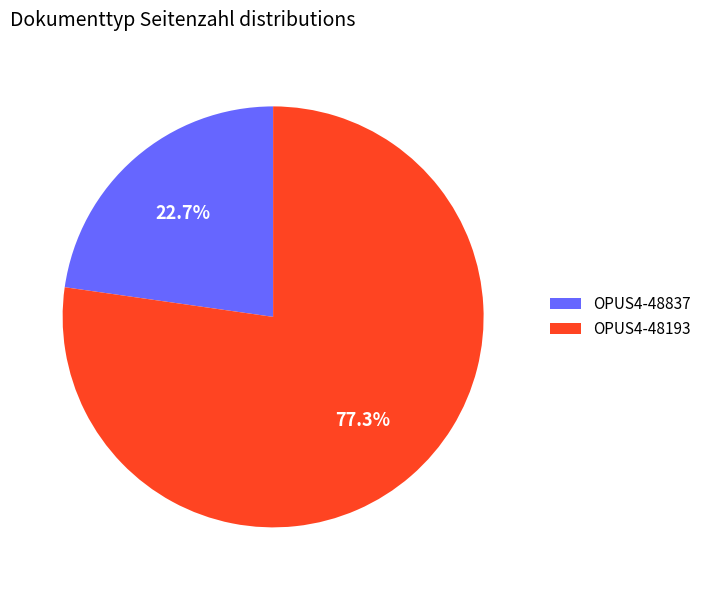

The OPUS4-48837 slice represents 31% of the pie. True or false?

False